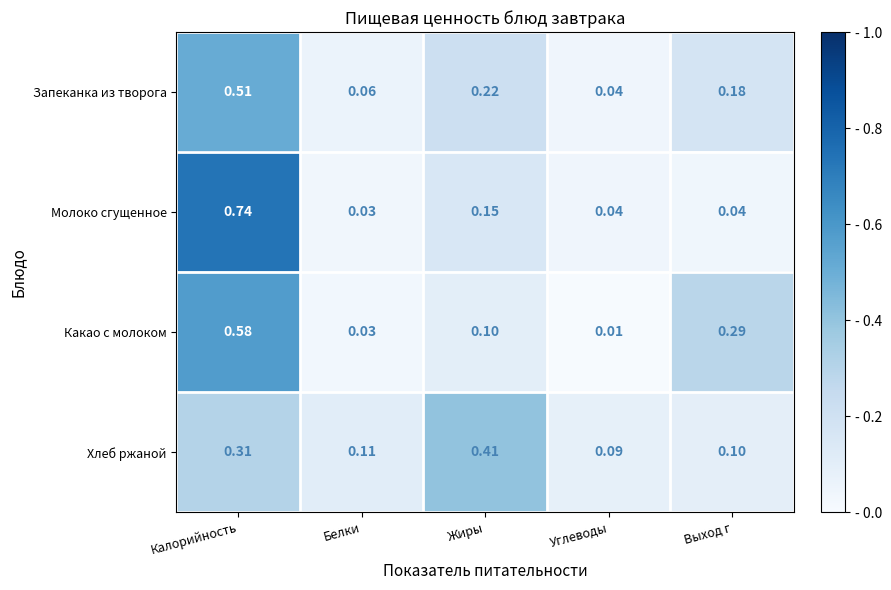

Which series has the largest total across all categories?

Хлеб ржаной